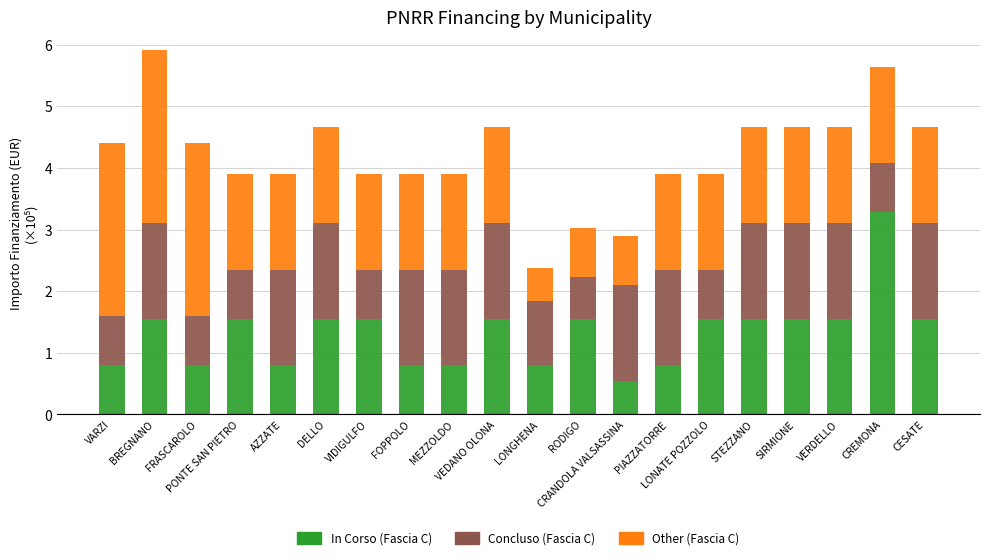

What is the maximum value for In Corso (Fascia C)?

3.3